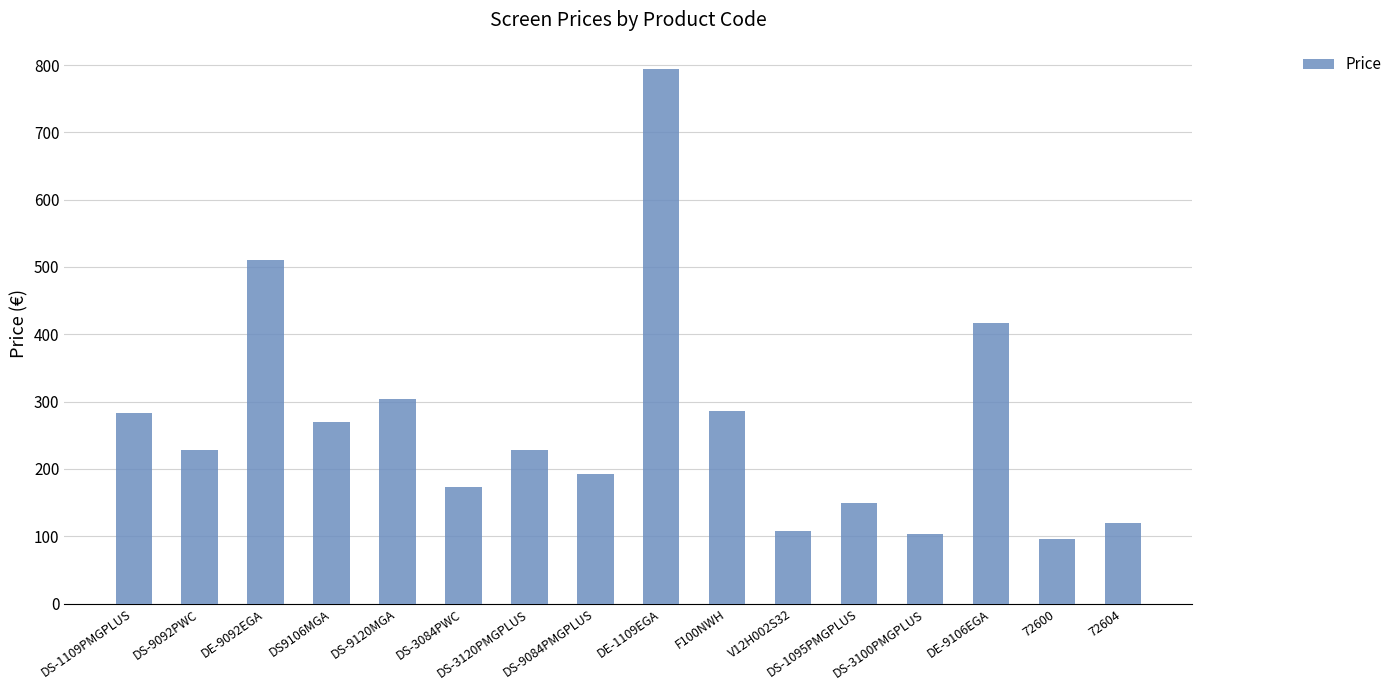

What is the difference between the second highest and minimum values?

414.6